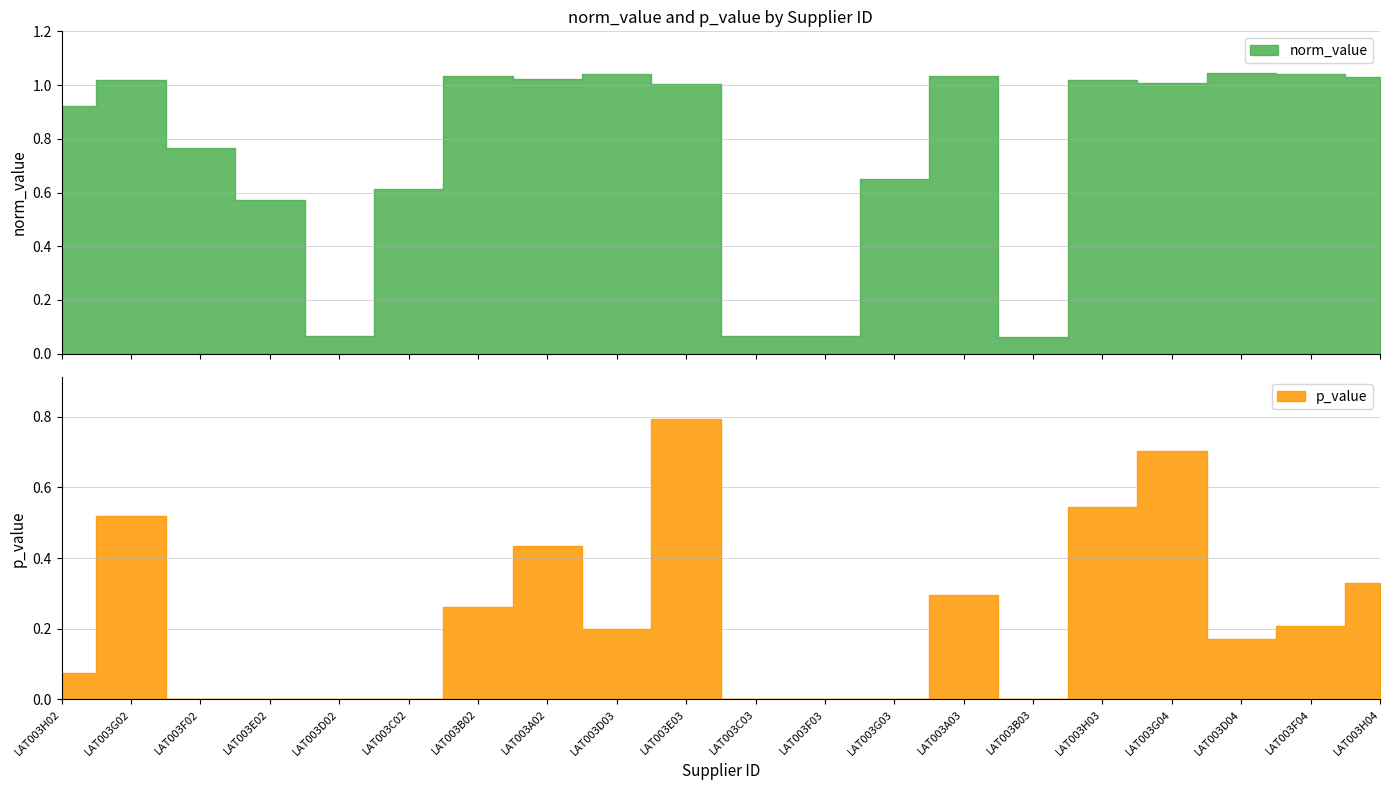

Where is the first local maximum for p_value?

LAT003G02